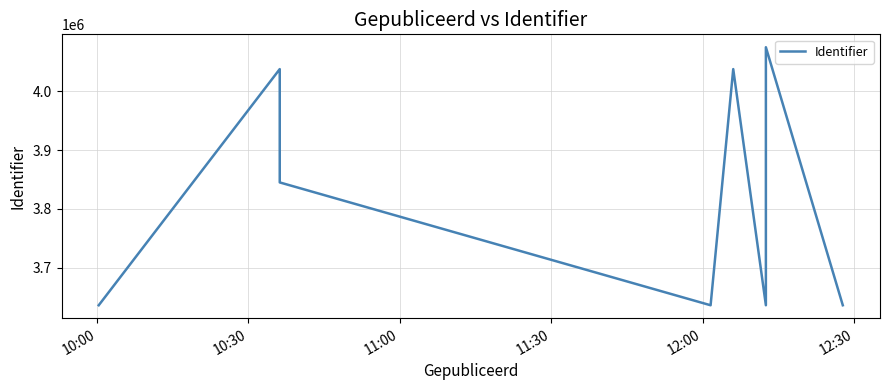

What is the difference between the maximum and minimum values?

437649